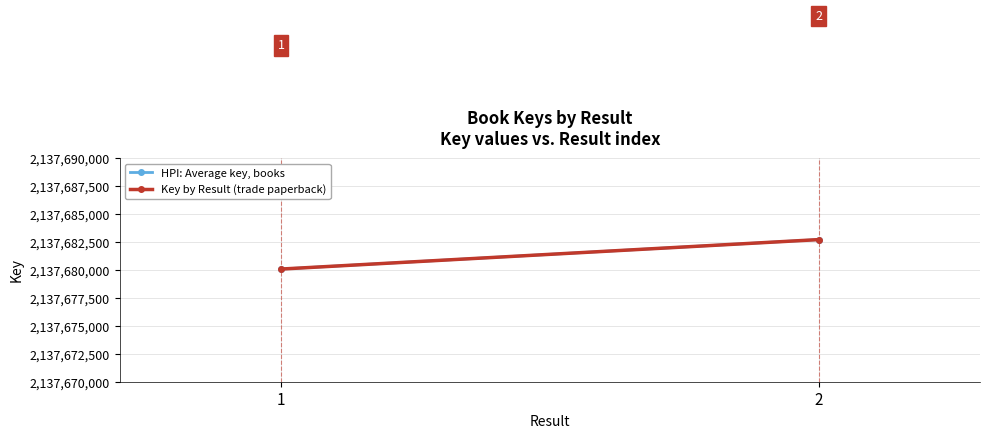

Count the number of categories in the chart.

2